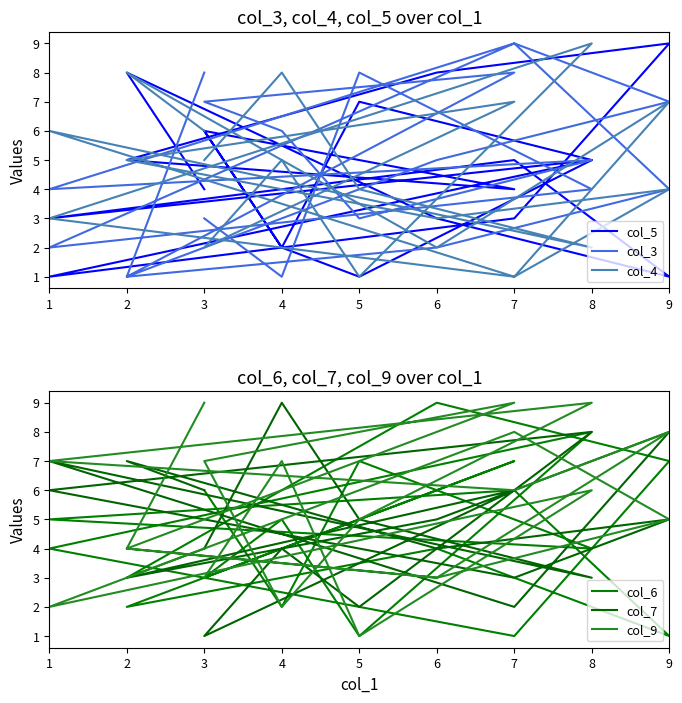

At which label does col_7 reach its minimum?

3